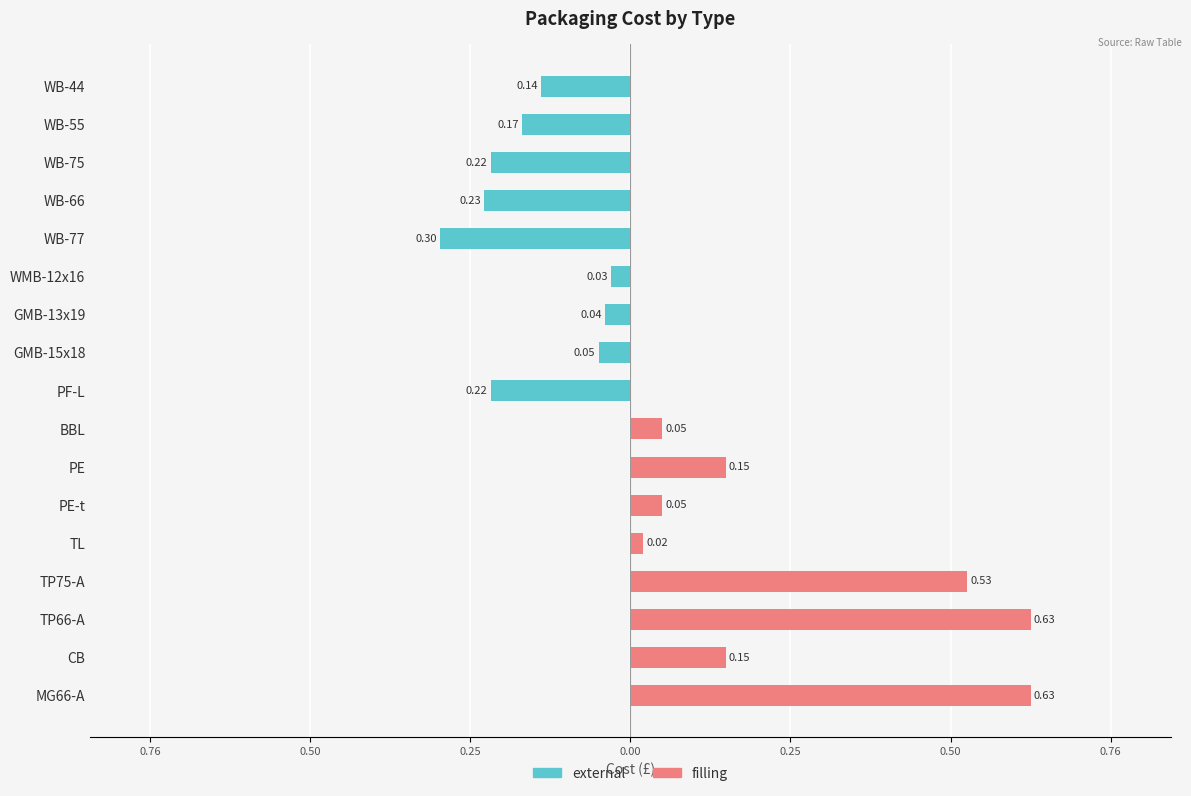

Does the chart contain stacked bars?

No